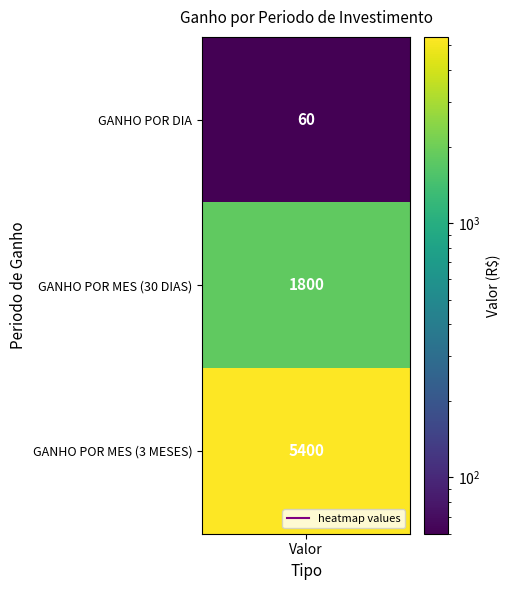

How many values exceed 1800?

1